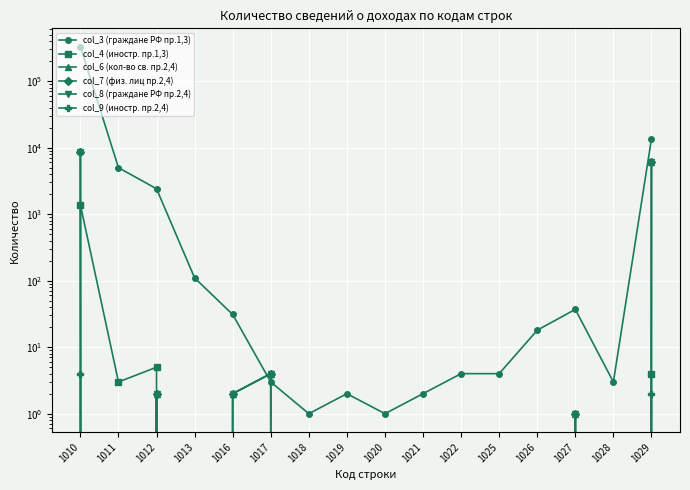

Reading left to right, what are all the values shown in this chart?

col_3 (граждане РФ пр.1,3): 1010=329263	1011=4992	1012=2406	1013=110	1016=31	1017=3	1018=1	1019=2	1020=1	1021=2	1022=4	1025=4	1026=18	1027=37	1028=3	1029=13481
col_4 (иностр. пр.1,3): 1010=1377	1011=3	1012=5	1013=0	1016=0	1017=0	1018=0	1019=0	1020=0	1021=0	1022=0	1025=0	1026=0	1027=0	1028=0	1029=4
col_6 (кол-во св. пр.2,4): 1010=8780	1011=0	1012=2	1013=0	1016=2	1017=4	1018=0	1019=0	1020=0	1021=0	1022=0	1025=0	1026=0	1027=1	1028=0	1029=6030
col_7 (физ. лиц пр.2,4): 1010=8610	1011=0	1012=2	1013=0	1016=2	1017=4	1018=0	1019=0	1020=0	1021=0	1022=0	1025=0	1026=0	1027=1	1028=0	1029=6007
col_8 (граждане РФ пр.2,4): 1010=8606	1011=0	1012=2	1013=0	1016=2	1017=4	1018=0	1019=0	1020=0	1021=0	1022=0	1025=0	1026=0	1027=1	1028=0	1029=6005
col_9 (иностр. пр.2,4): 1010=4	1011=0	1012=0	1013=0	1016=0	1017=0	1018=0	1019=0	1020=0	1021=0	1022=0	1025=0	1026=0	1027=0	1028=0	1029=2